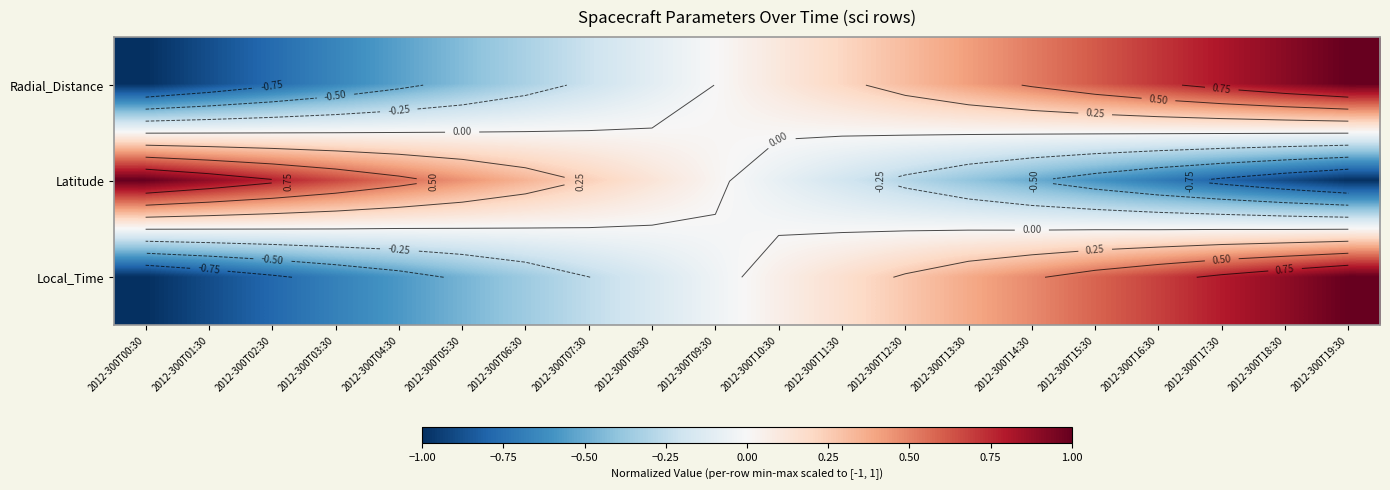

Between 2012-300T17:30 and 2012-300T16:30, which is larger?

2012-300T17:30